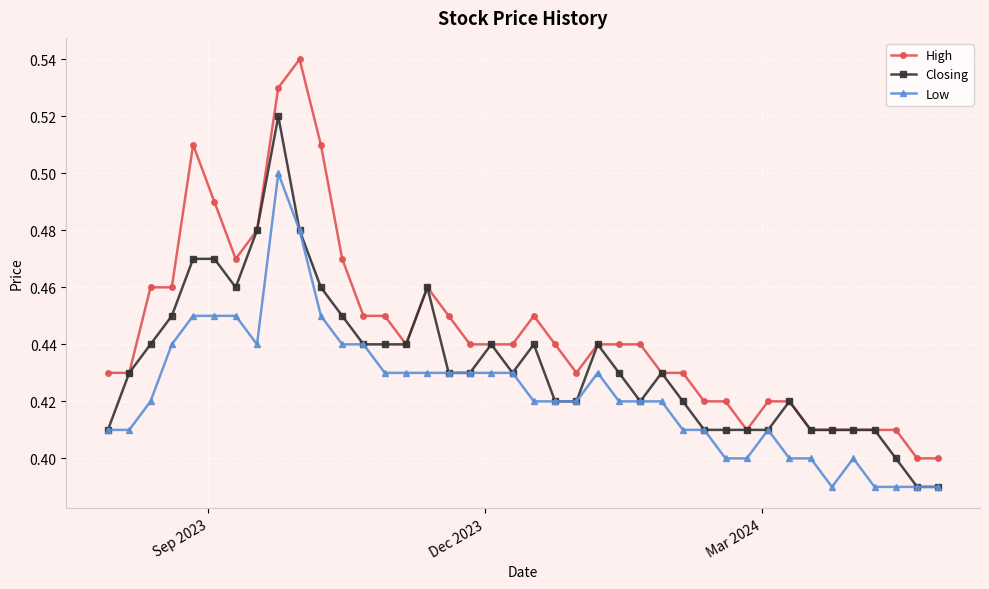

True or false: High and Low cross at least once.

False